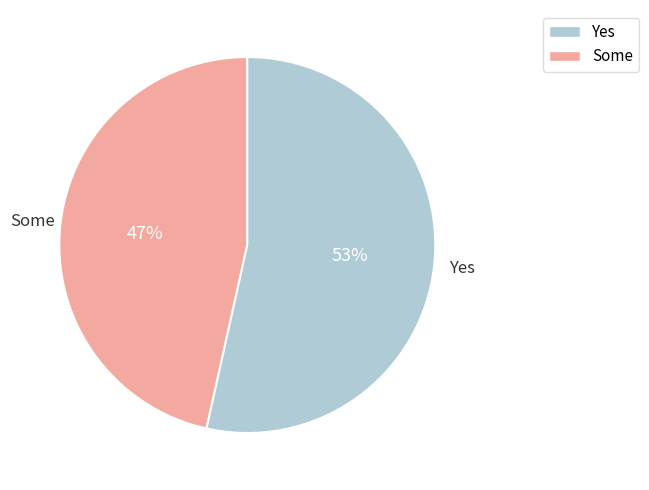

How many segments does this pie chart have?

2